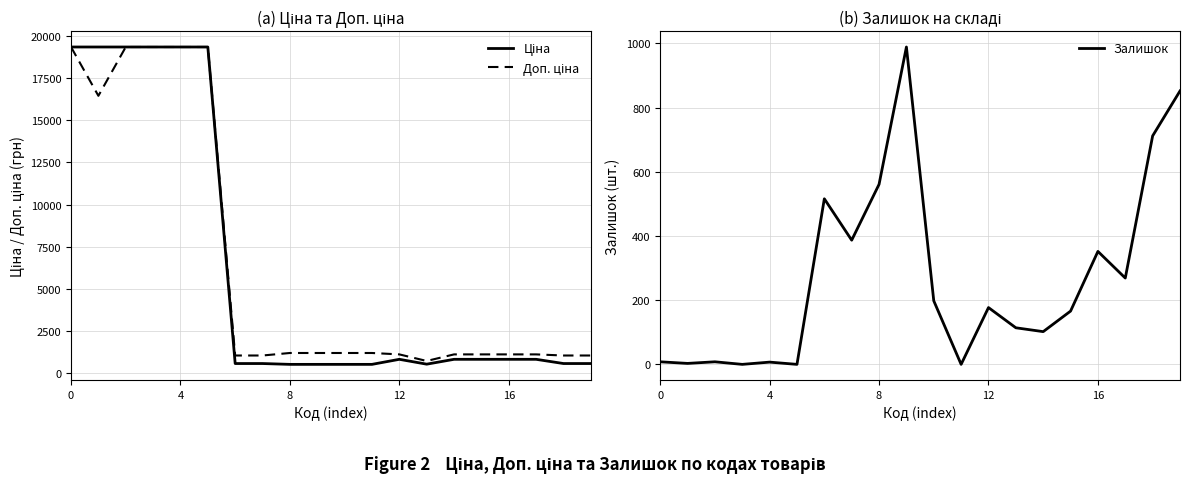

Which has a higher value, 15 or 13?

15